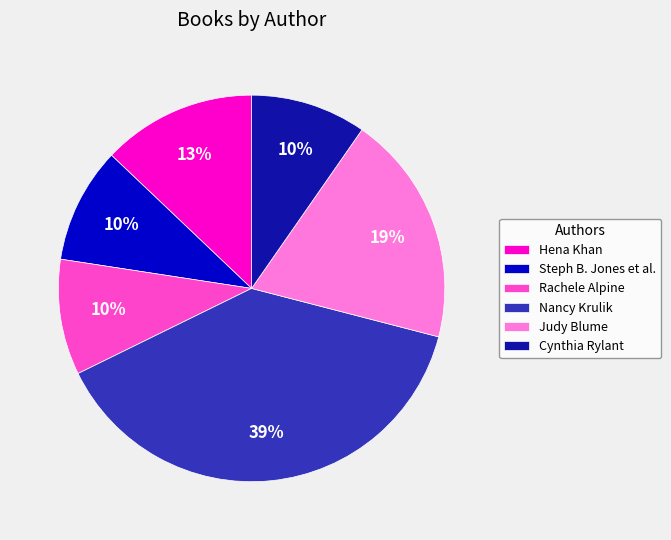

What is the largest slice in the pie chart?

Nancy Krulik